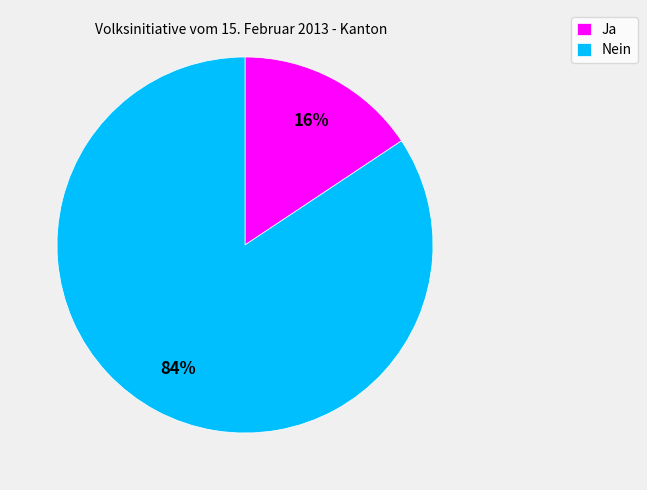

Which slice is the smallest?

Ja